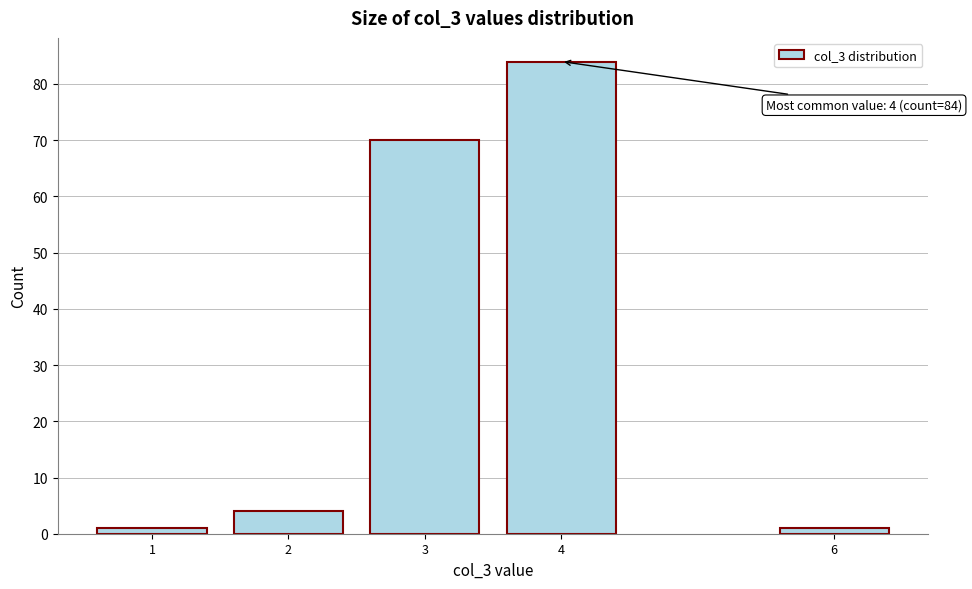

Reading left to right, extract all data points from this chart.

1	4	70	84	1